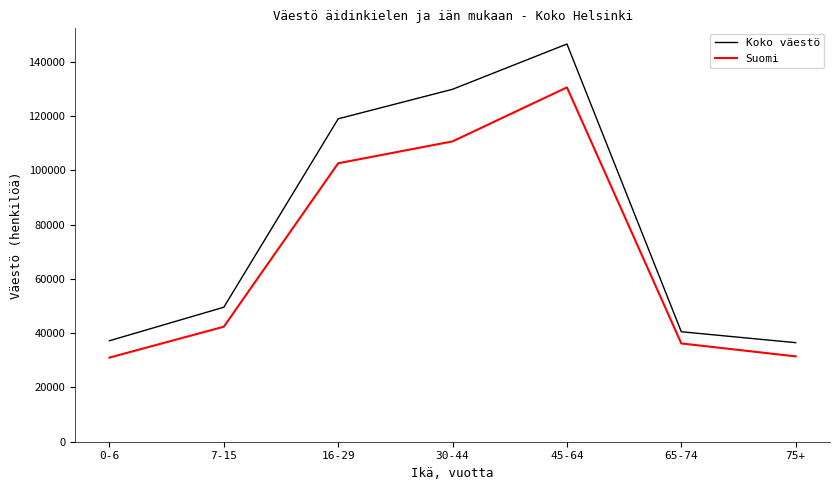

What is the spread (max minus min) of values at 0-6?

6211